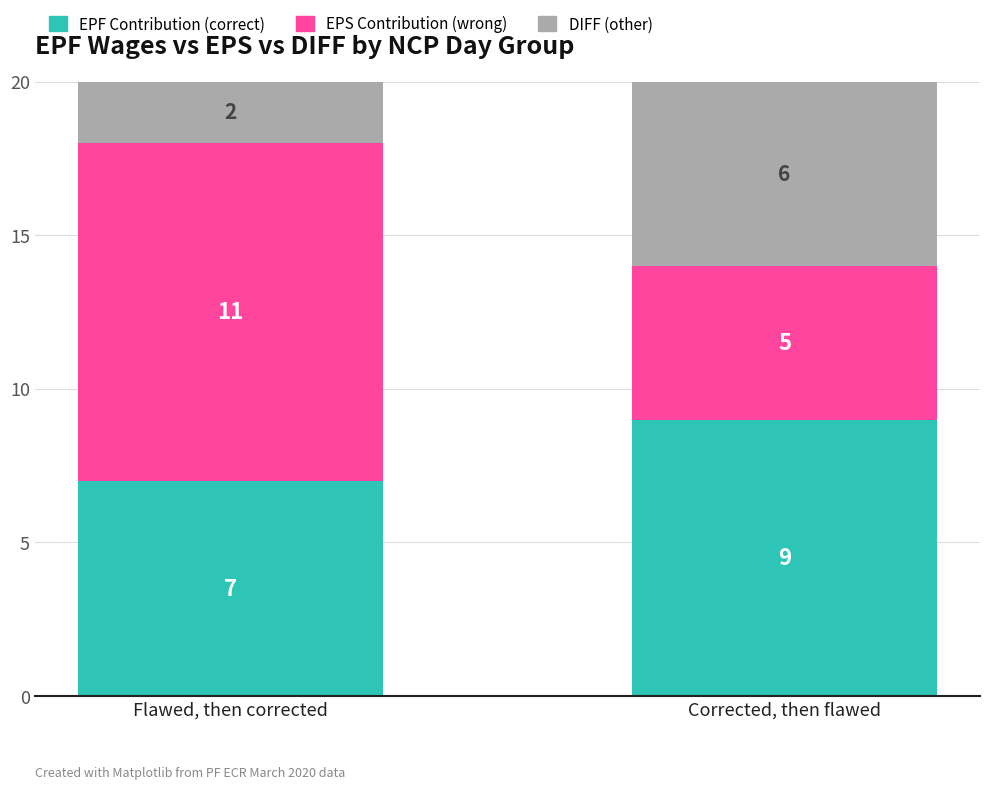

What is the total value across all series at Corrected, then flawed?

20